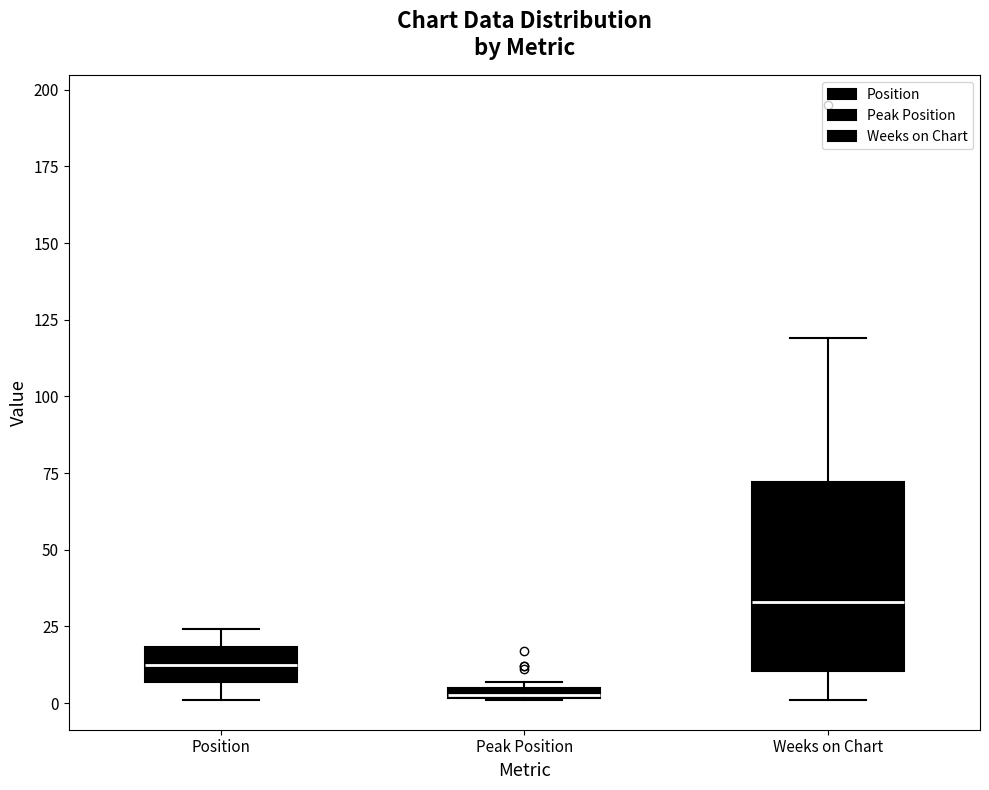

Where is the lower edge of the box for Peak Position on the y-axis? The values are not printed on the chart, so give them approximately, as read against the axis.

0